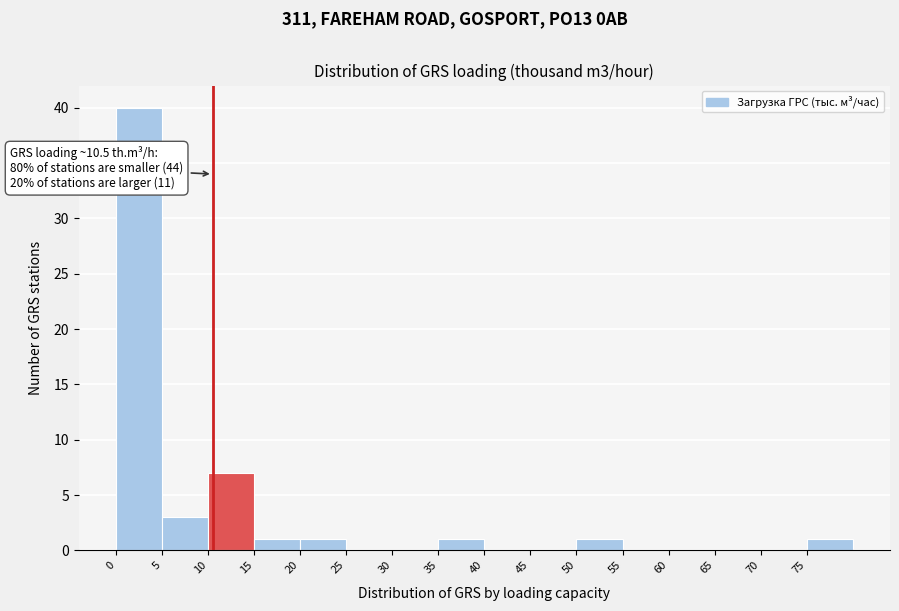

Which range on the x-axis has the tallest bar?

0 to 5